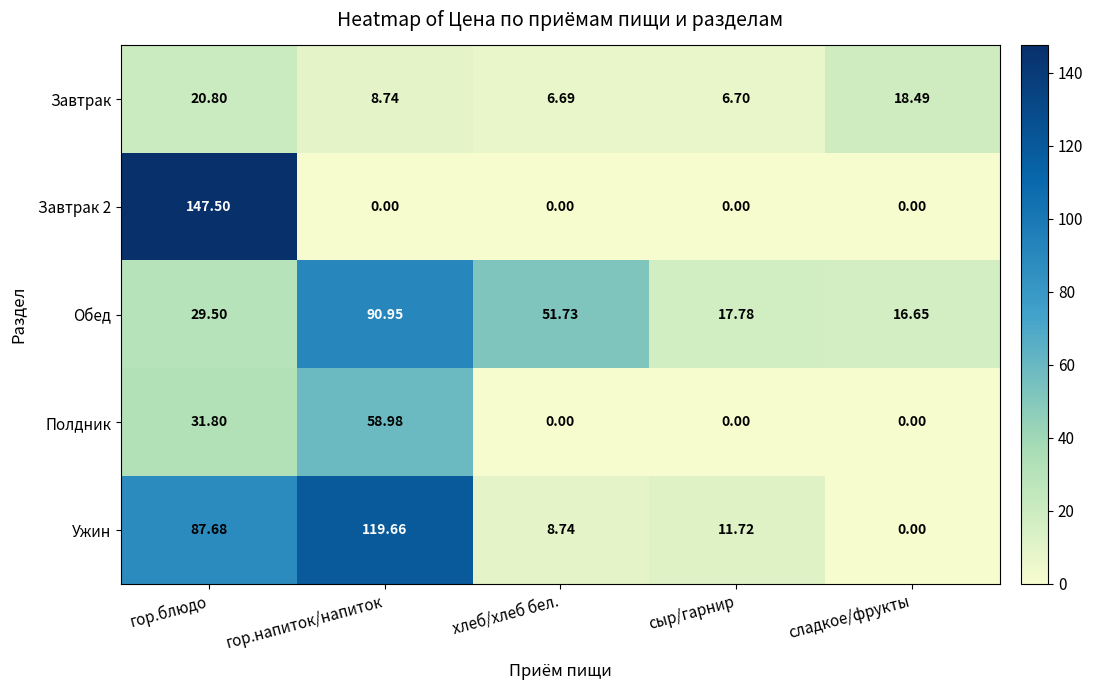

What is the spread (max minus min) of values at хлеб/хлеб бел.?

51.7